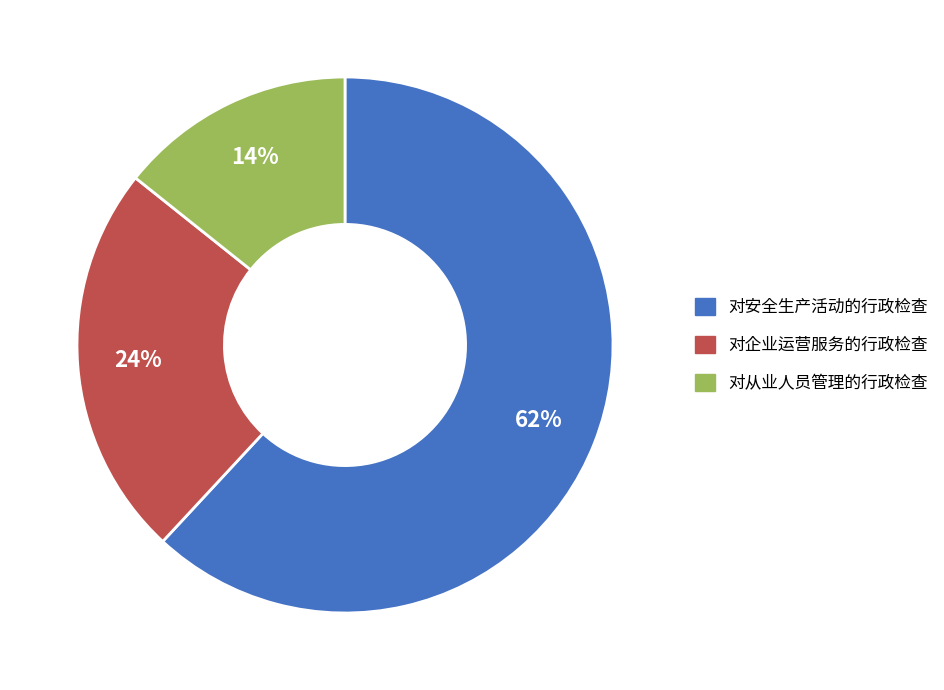

Which slice represents more than half of the pie?

对安全生产活动的行政检查